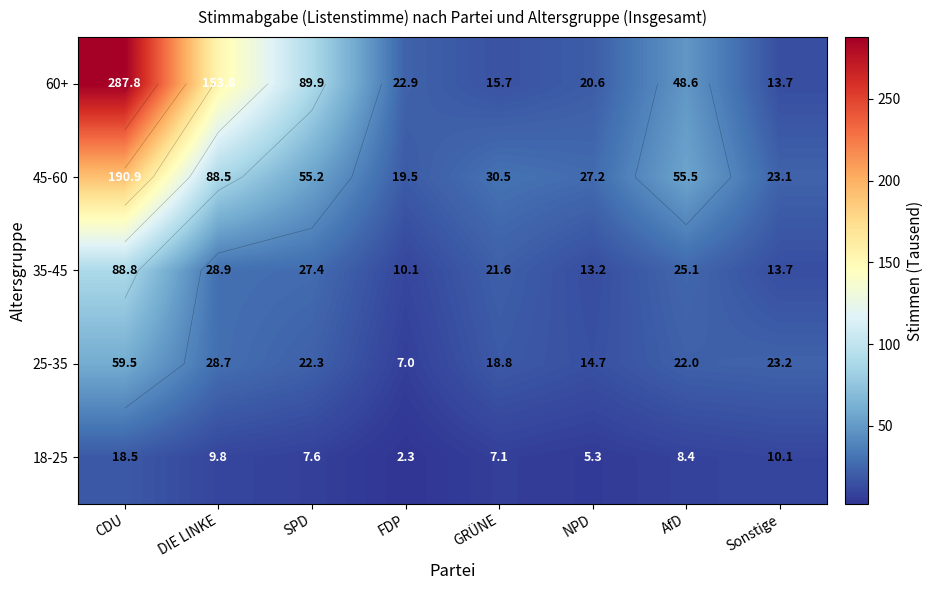

What is the difference between the maximum and minimum values in the 25-35 series?

52.5